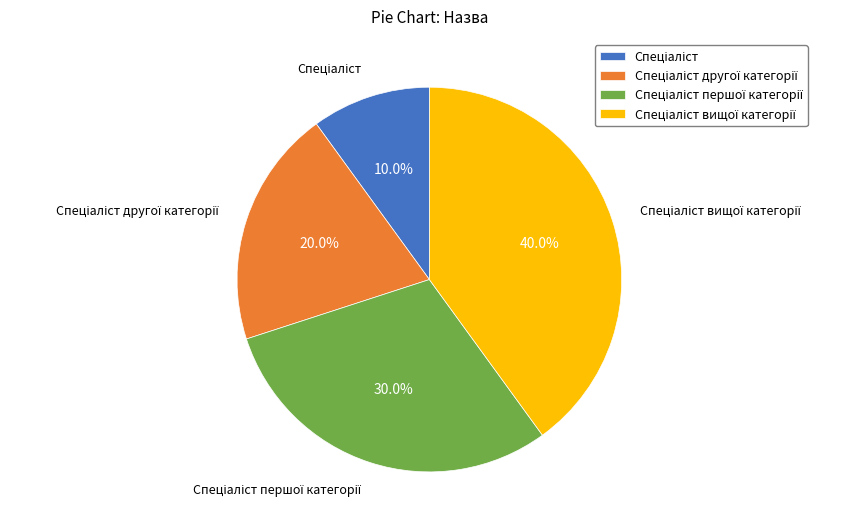

Does any single category account for the majority?

No